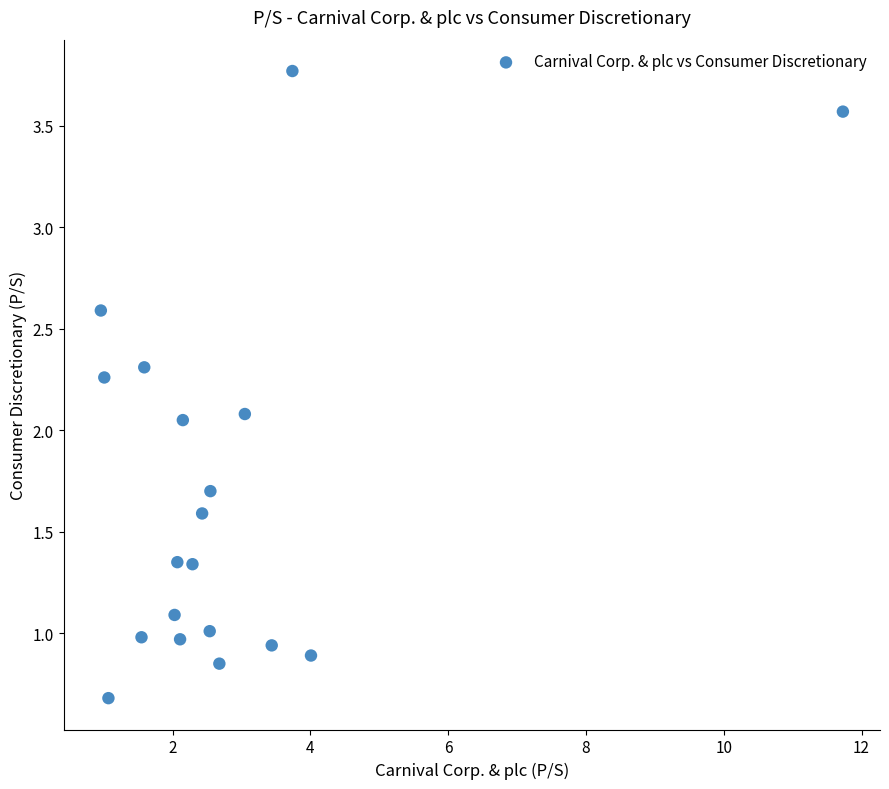

What is the range of X values (max minus min)?

10.8